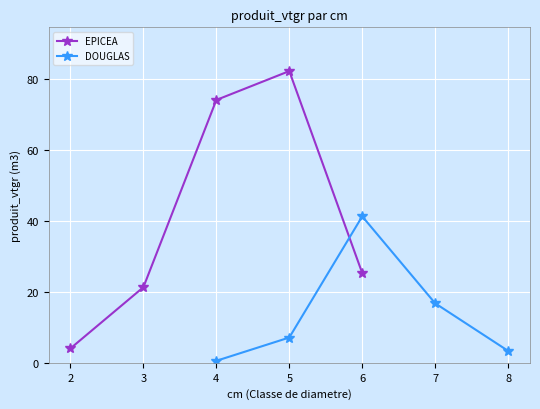

How many interior local peaks does the DOUGLAS series have?

1